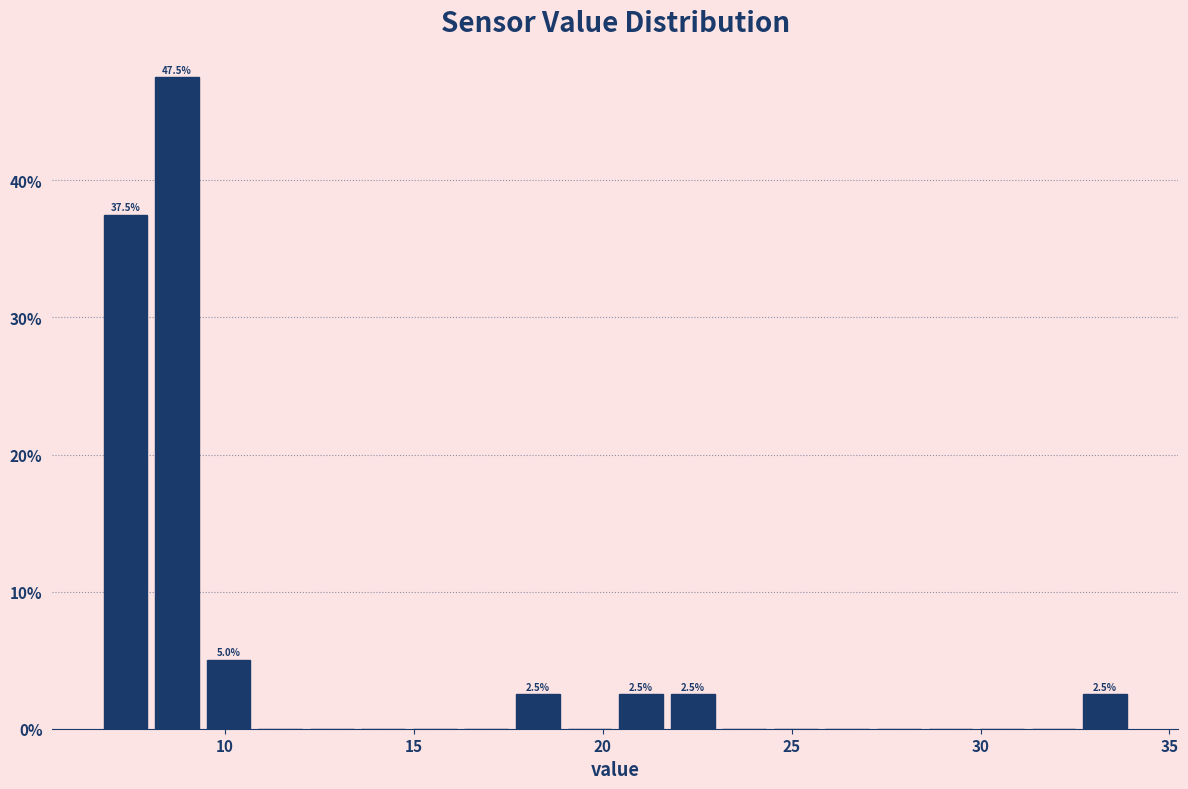

Read against the x-axis, roughly where is the centre of the tallest bar?

8.5